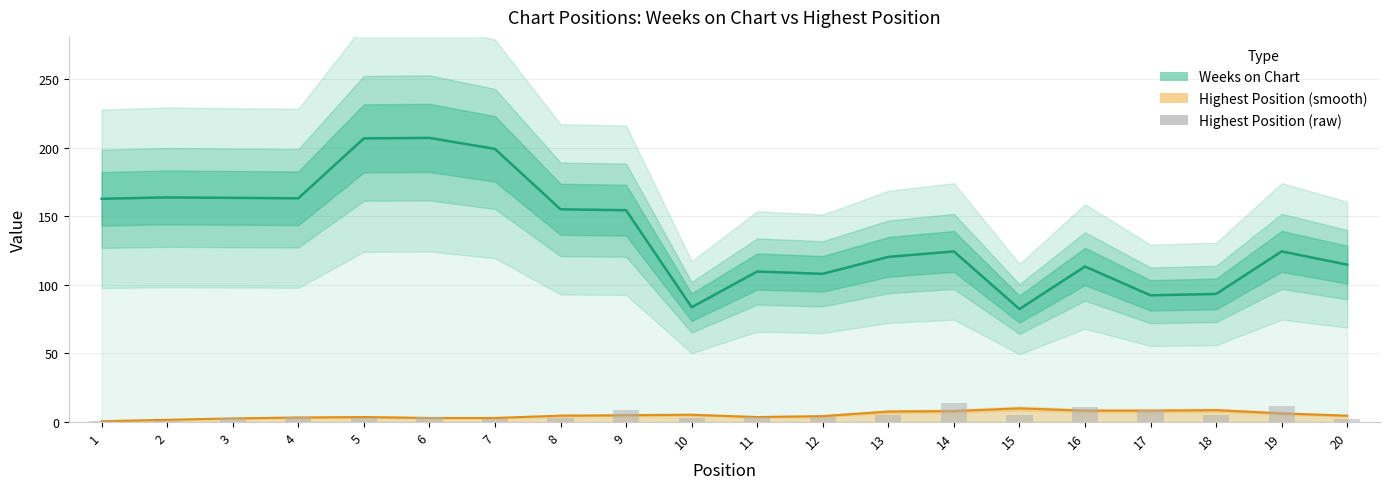

Reading left to right, transcribe all the data shown in this chart.

Weeks on Chart: 162.7	163.7	163.3	163.0	206.7	207.0	199.0	155.0	154.3	83.7	109.7	108.0	120.3	124.3	82.3	113.3	92.3	93.3	124.3	114.7
Highest Position (raw): 1.0	1.0	3.0	4.0	3.0	4.0	2.0	3.0	9.0	3.0	4.0	4.0	5.0	14.0	5.0	11.0	9.0	5.0	12.0	2.0